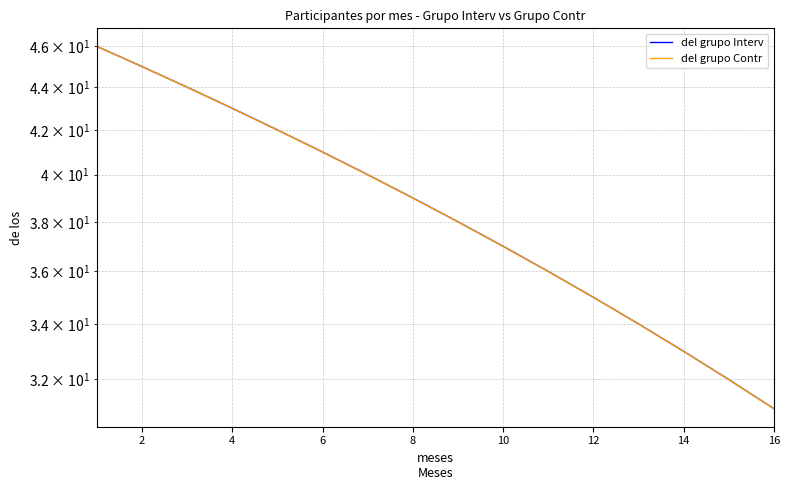

True or false: del grupo Contr and del grupo Interv intersect in this chart.

False